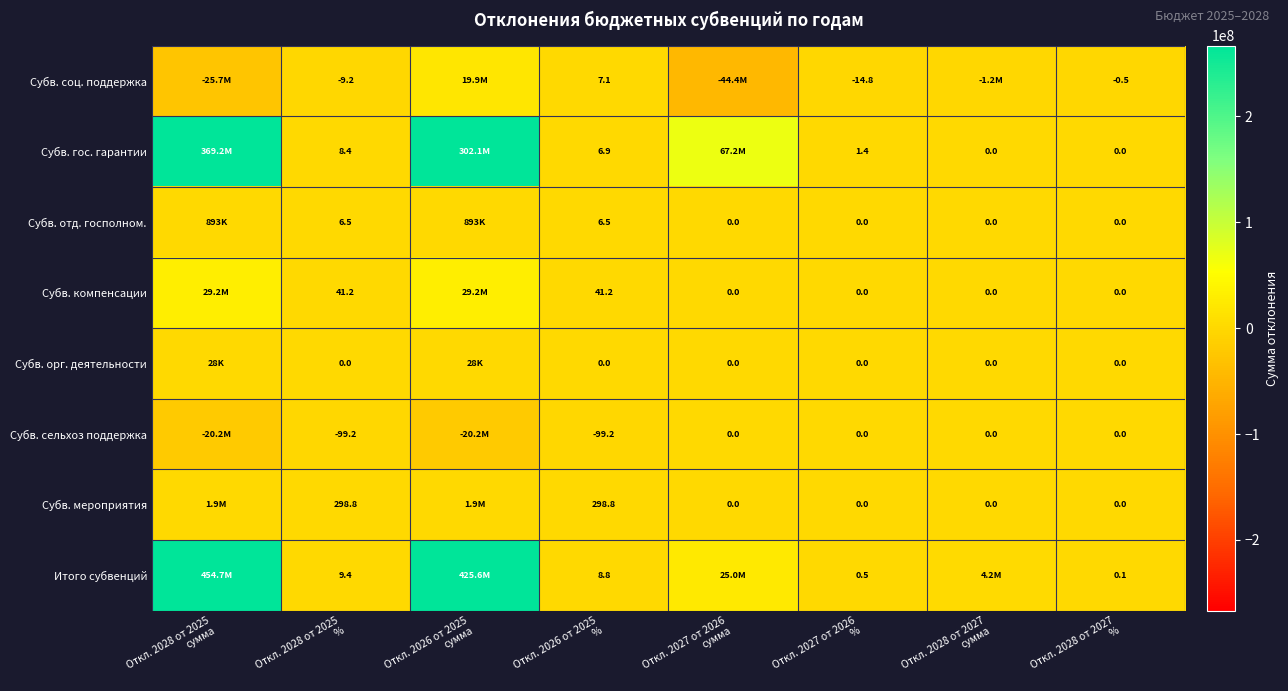

At which label does Субв. отд. госполном. reach its peak?

Откл. 2028 от 2025 сумма